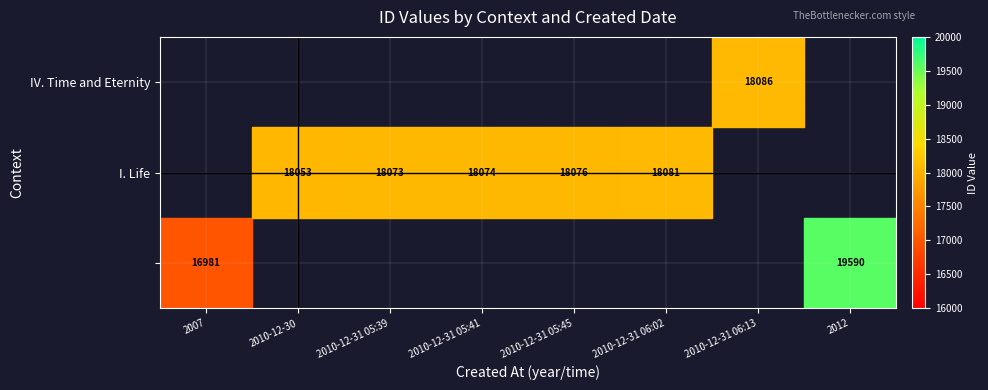

Is it true that IV. Time and Eternity equals 18086 at 2010-12-31 06:13?

True